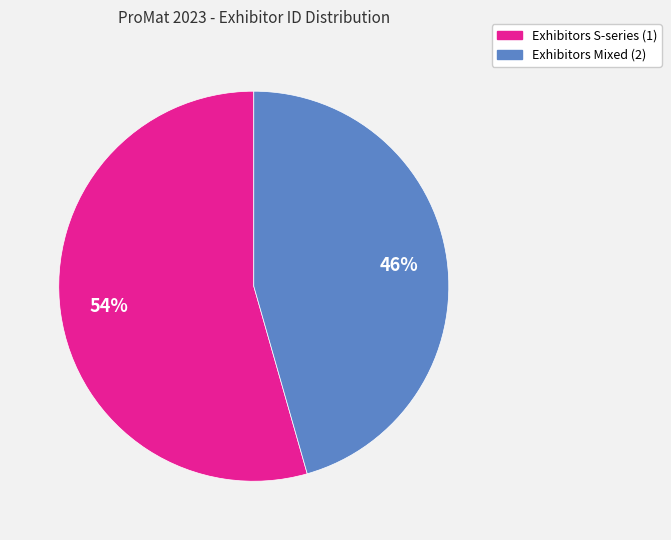

To the nearest percent, what is the average slice percentage?

50%